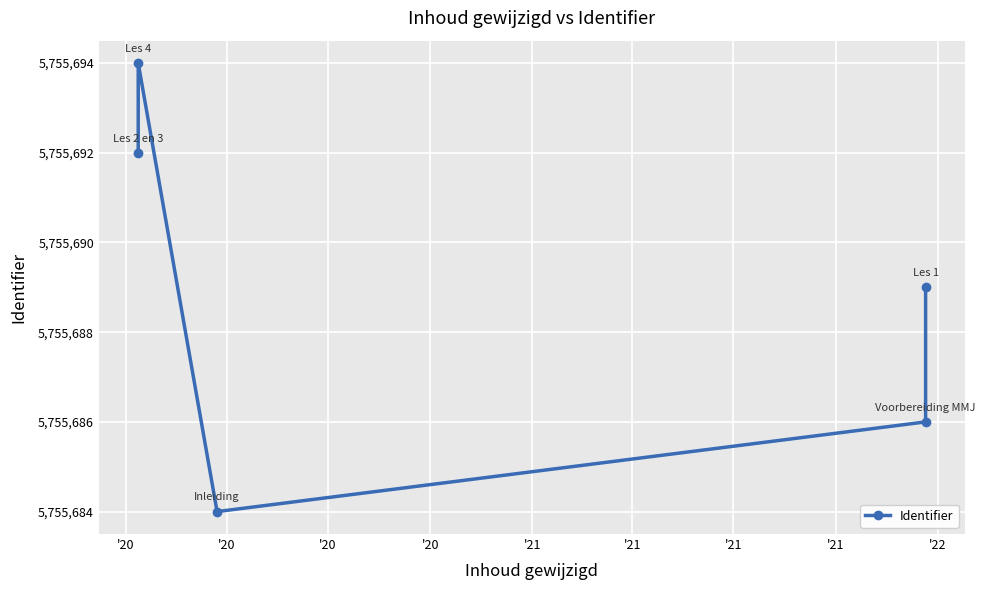

The chart shows a value of 8146731 at '20. True or false?

False